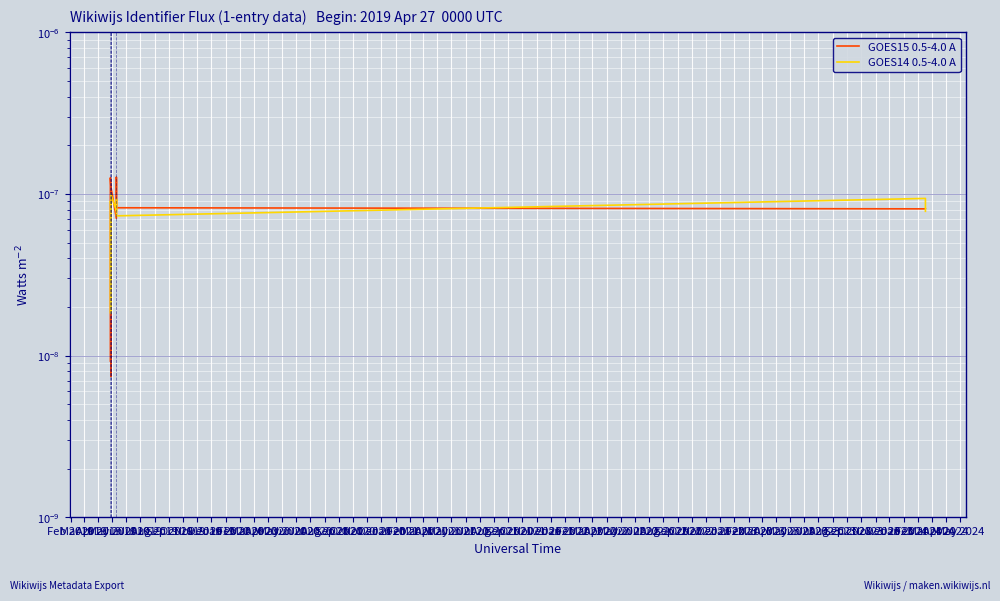

True or false: GOES15 0.5-4.0 A has a value of 0.0 at Jan 2020.

True